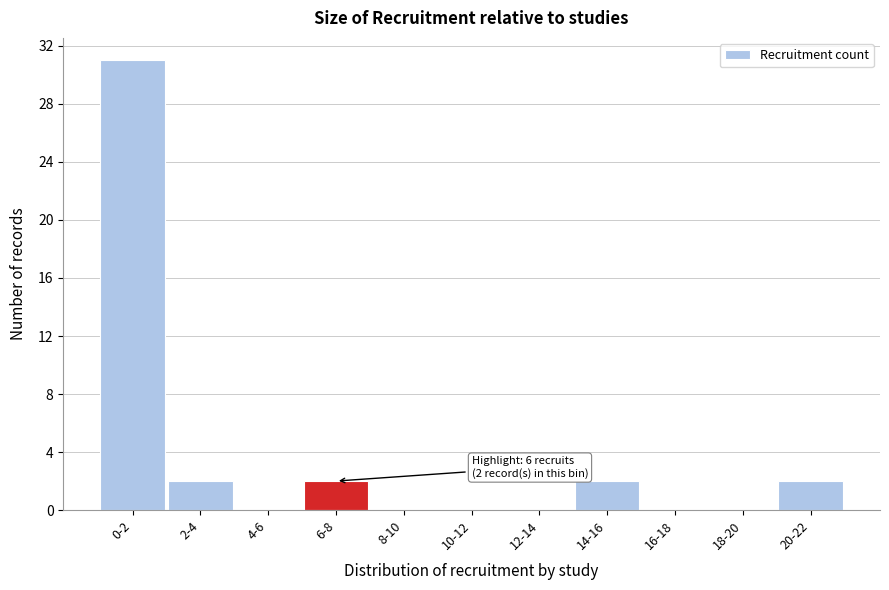

Reading right to left, list all the values displayed in this chart.

20-22=2	18-20=0	16-18=0	14-16=2	12-14=0	10-12=0	8-10=0	6-8=2	4-6=0	2-4=2	0-2=31